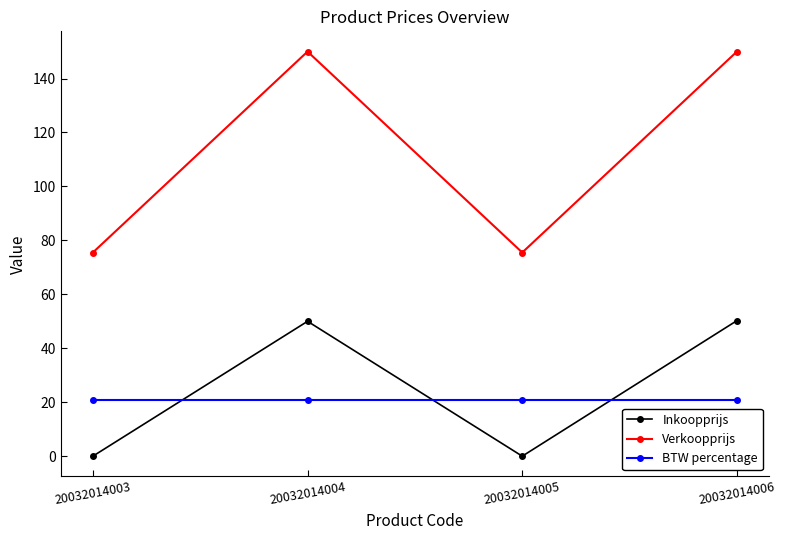

What is the sum of the BTW percentage values at 20032014003 and 20032014004?

42.0